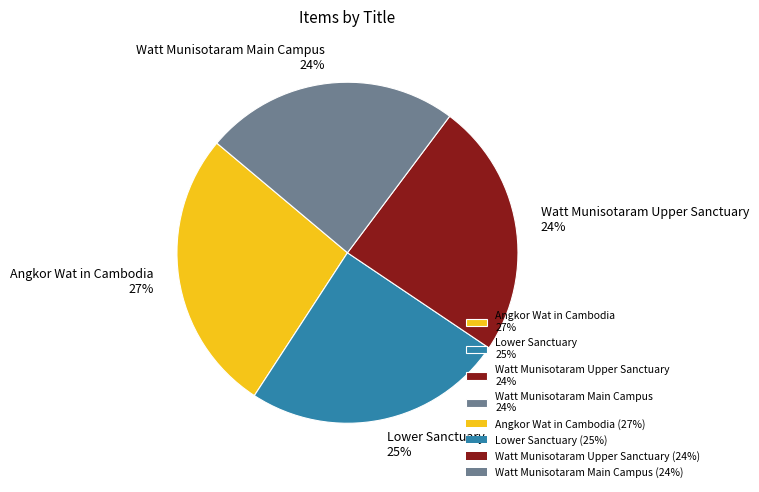

Does any single category account for the majority?

No